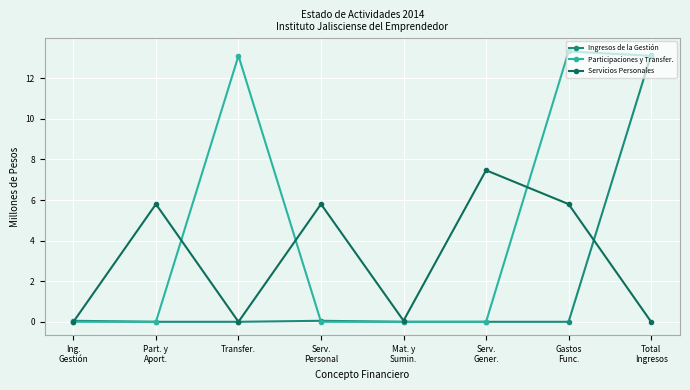

After their last crossing, which series has the higher values: Participaciones y Transfer. or Ingresos de la Gestión?

Ingresos de la Gestión